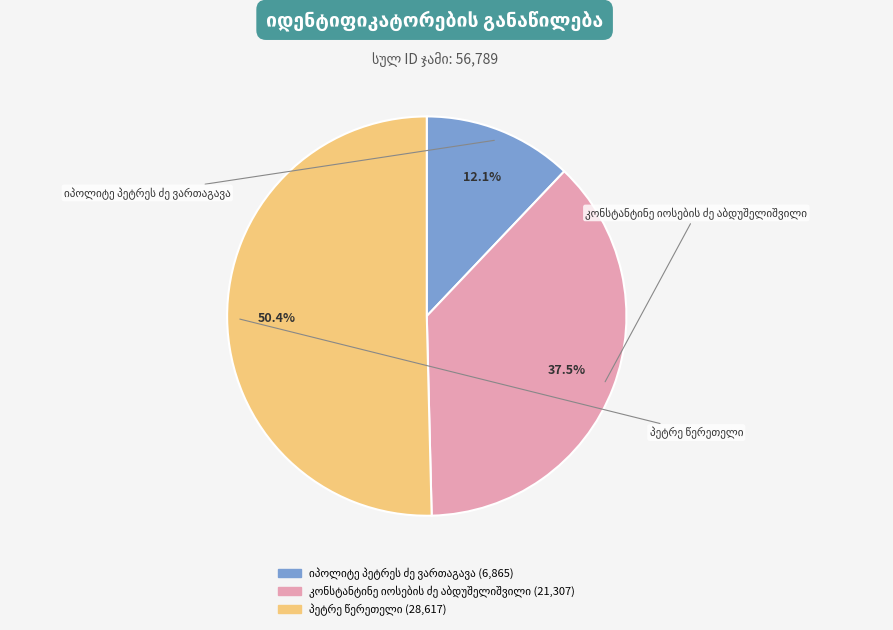

Is there any slice that represents more than half of the pie?

Yes